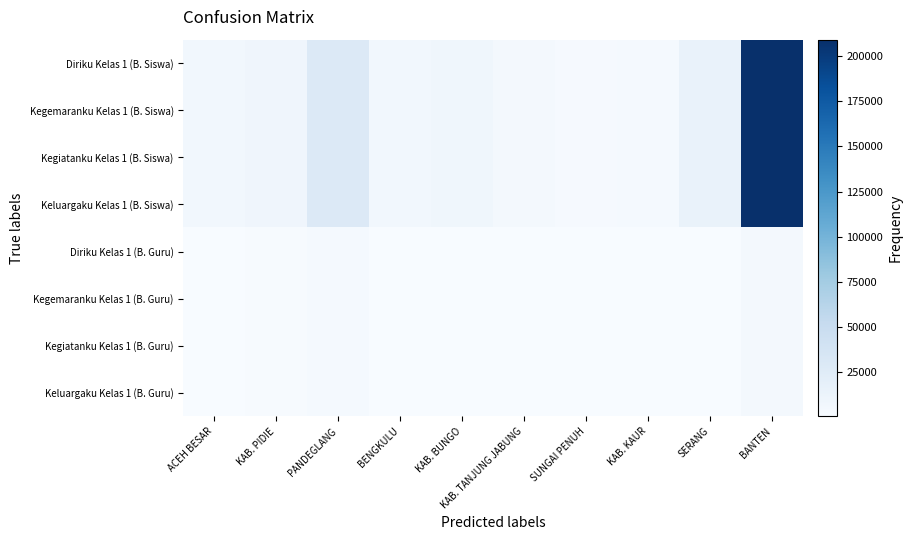

Reading right to left, transcribe all the data shown in this chart.

Diriku Kelas 1 (B. Siswa): BANTEN=209250	SERANG=14653	KAB. KAUR=3107	SUNGAI PENUH=2115	KAB. TANJUNG JABUNG=4996	KAB. BUNGO=8350	BENGKULU=6494	PANDEGLANG=28291	KAB. PIDIE=8742	ACEH BESAR=6268
Kegemaranku Kelas 1 (B. Siswa): BANTEN=209250	SERANG=14653	KAB. KAUR=3107	SUNGAI PENUH=2115	KAB. TANJUNG JABUNG=4996	KAB. BUNGO=8350	BENGKULU=6494	PANDEGLANG=28291	KAB. PIDIE=8742	ACEH BESAR=6268
Kegiatanku Kelas 1 (B. Siswa): BANTEN=209250	SERANG=14653	KAB. KAUR=3107	SUNGAI PENUH=2115	KAB. TANJUNG JABUNG=4996	KAB. BUNGO=8350	BENGKULU=6494	PANDEGLANG=28291	KAB. PIDIE=8742	ACEH BESAR=6268
Keluargaku Kelas 1 (B. Siswa): BANTEN=209250	SERANG=14653	KAB. KAUR=3107	SUNGAI PENUH=2115	KAB. TANJUNG JABUNG=4996	KAB. BUNGO=8350	BENGKULU=6494	PANDEGLANG=28291	KAB. PIDIE=8742	ACEH BESAR=6268
Diriku Kelas 1 (B. Guru): BANTEN=4574	SERANG=680	KAB. KAUR=407	SUNGAI PENUH=387	KAB. TANJUNG JABUNG=616	KAB. BUNGO=889	BENGKULU=271	PANDEGLANG=2795	KAB. PIDIE=1644	ACEH BESAR=881
Kegemaranku Kelas 1 (B. Guru): BANTEN=4574	SERANG=680	KAB. KAUR=407	SUNGAI PENUH=387	KAB. TANJUNG JABUNG=616	KAB. BUNGO=889	BENGKULU=271	PANDEGLANG=2795	KAB. PIDIE=1644	ACEH BESAR=881
Kegiatanku Kelas 1 (B. Guru): BANTEN=4574	SERANG=680	KAB. KAUR=407	SUNGAI PENUH=387	KAB. TANJUNG JABUNG=616	KAB. BUNGO=889	BENGKULU=271	PANDEGLANG=2795	KAB. PIDIE=1644	ACEH BESAR=881
Keluargaku Kelas 1 (B. Guru): BANTEN=4574	SERANG=680	KAB. KAUR=407	SUNGAI PENUH=387	KAB. TANJUNG JABUNG=616	KAB. BUNGO=889	BENGKULU=271	PANDEGLANG=2795	KAB. PIDIE=1644	ACEH BESAR=881